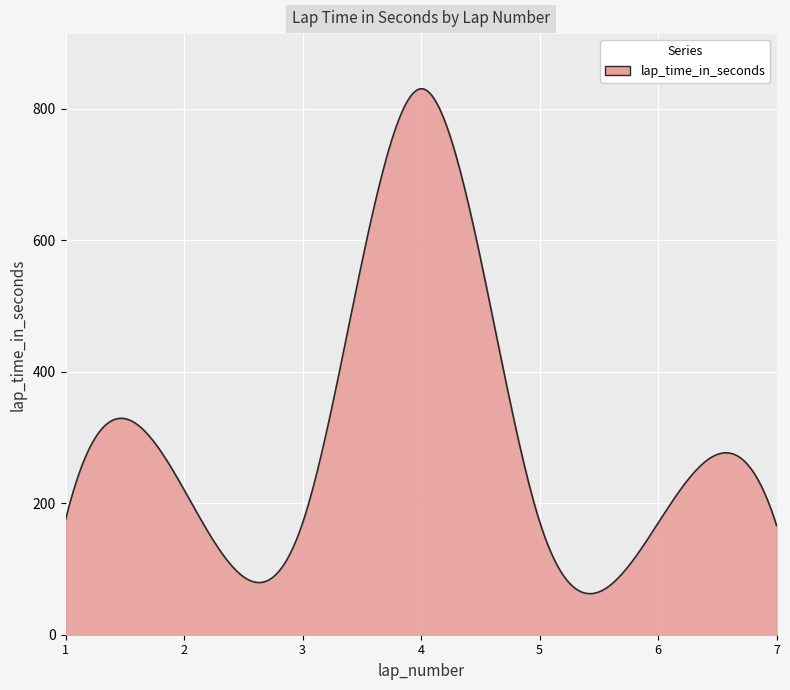

What is the difference between the maximum and minimum values?

767.8